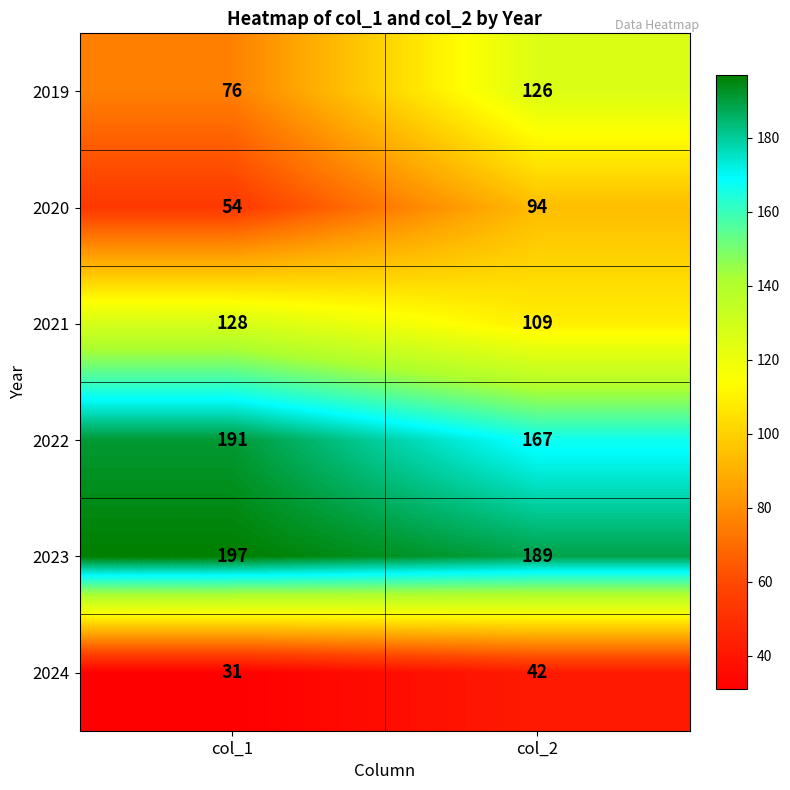

At which category is the sum across all series the highest?

col_2